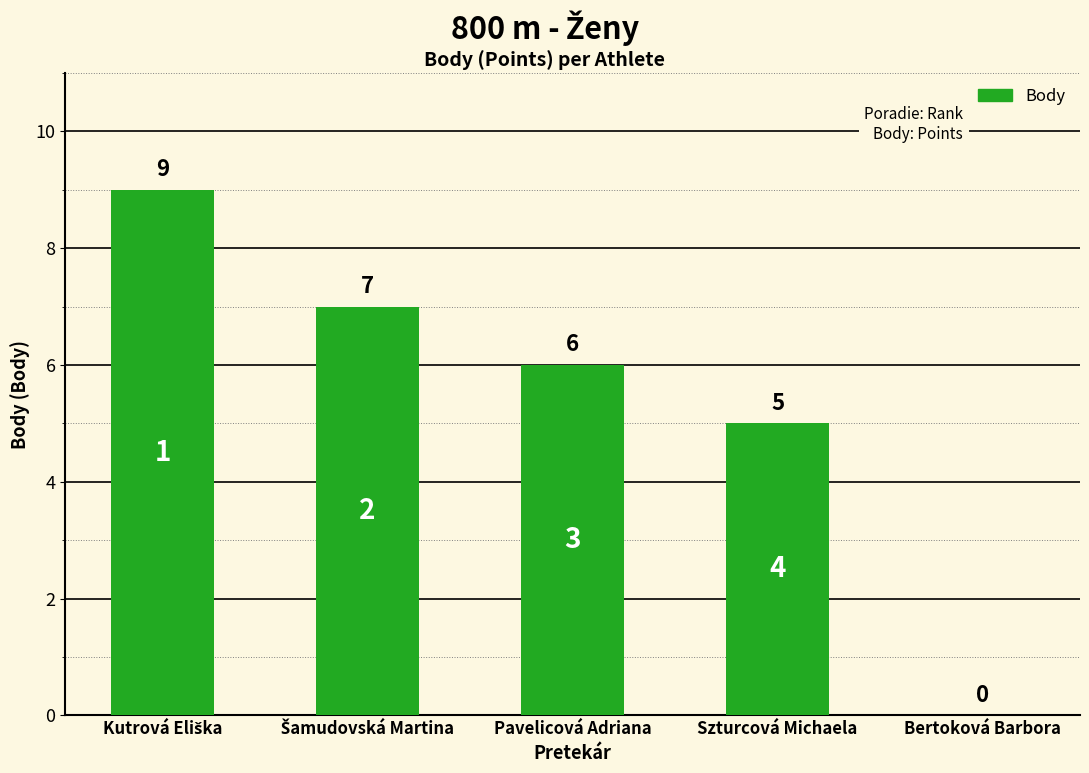

Reading right to left, list all the values displayed in this chart.

0	5	6	7	9